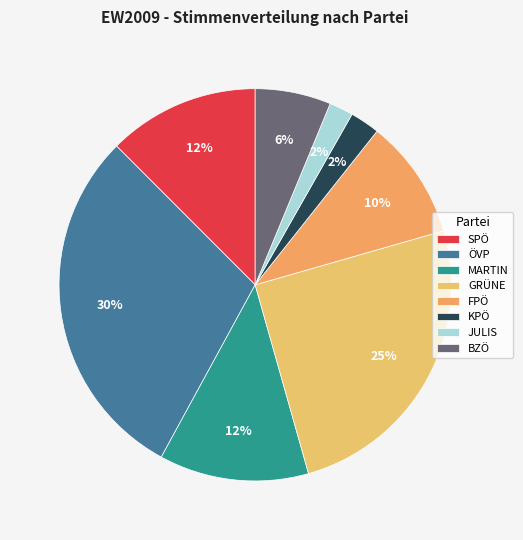

Count the number of slices in the pie.

8